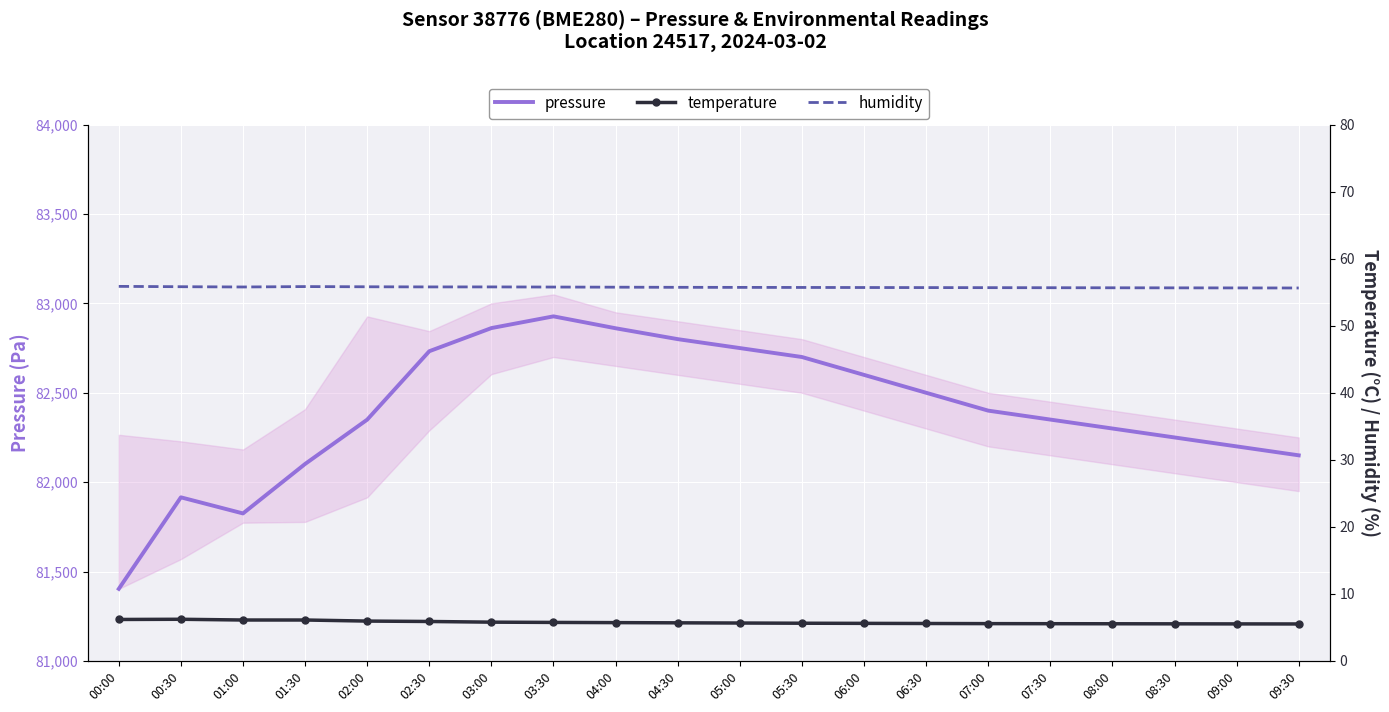

What is the difference between the maximum and minimum values in the pressure series?

1524.4